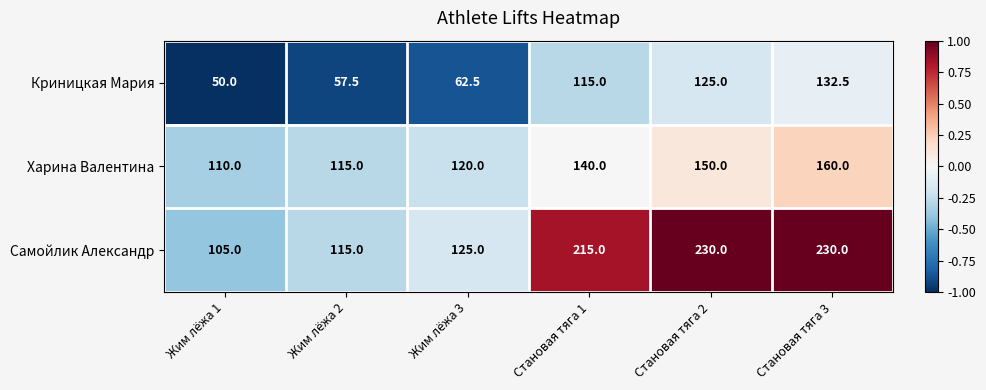

What is the maximum value shown in the chart?

230.0